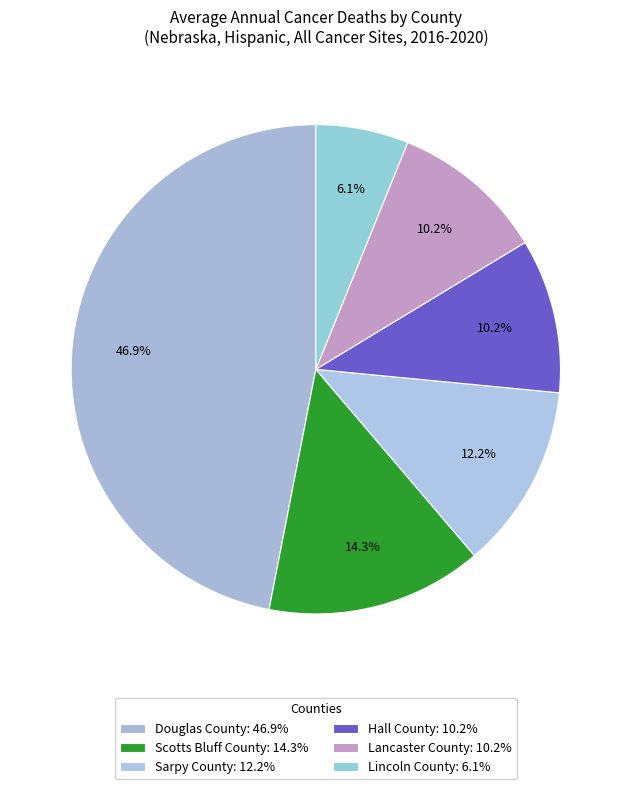

Is it true that Douglas County is 41% of the pie?

False